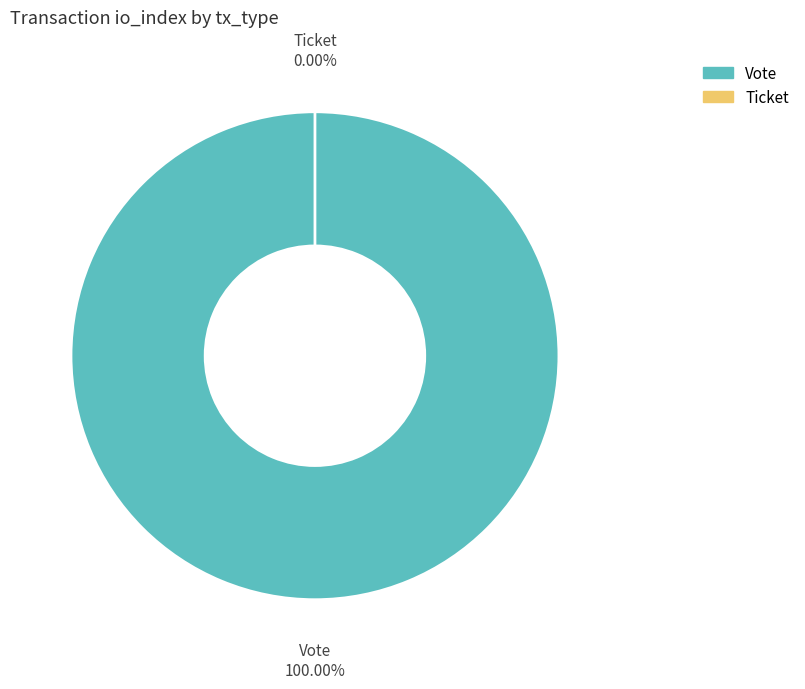

Combined, do Ticket and Vote account for over 50%?

Yes